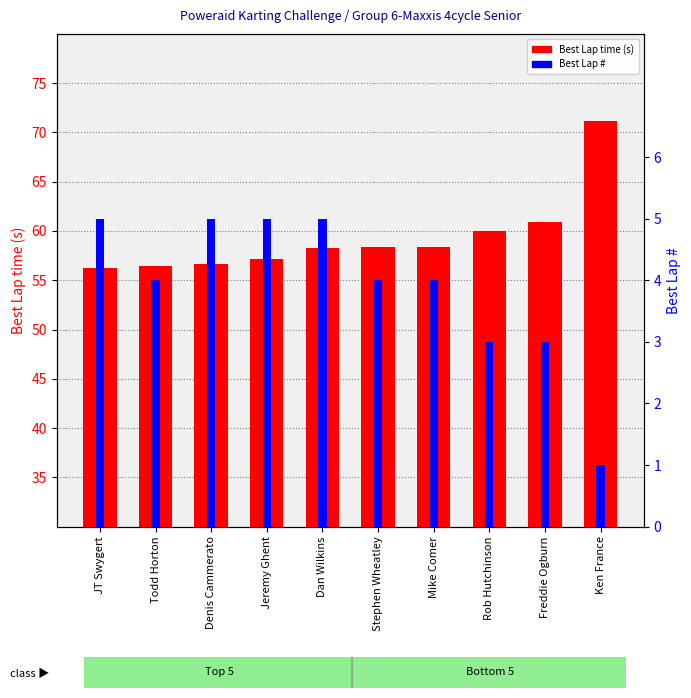

How many distinct data groups are displayed?

2